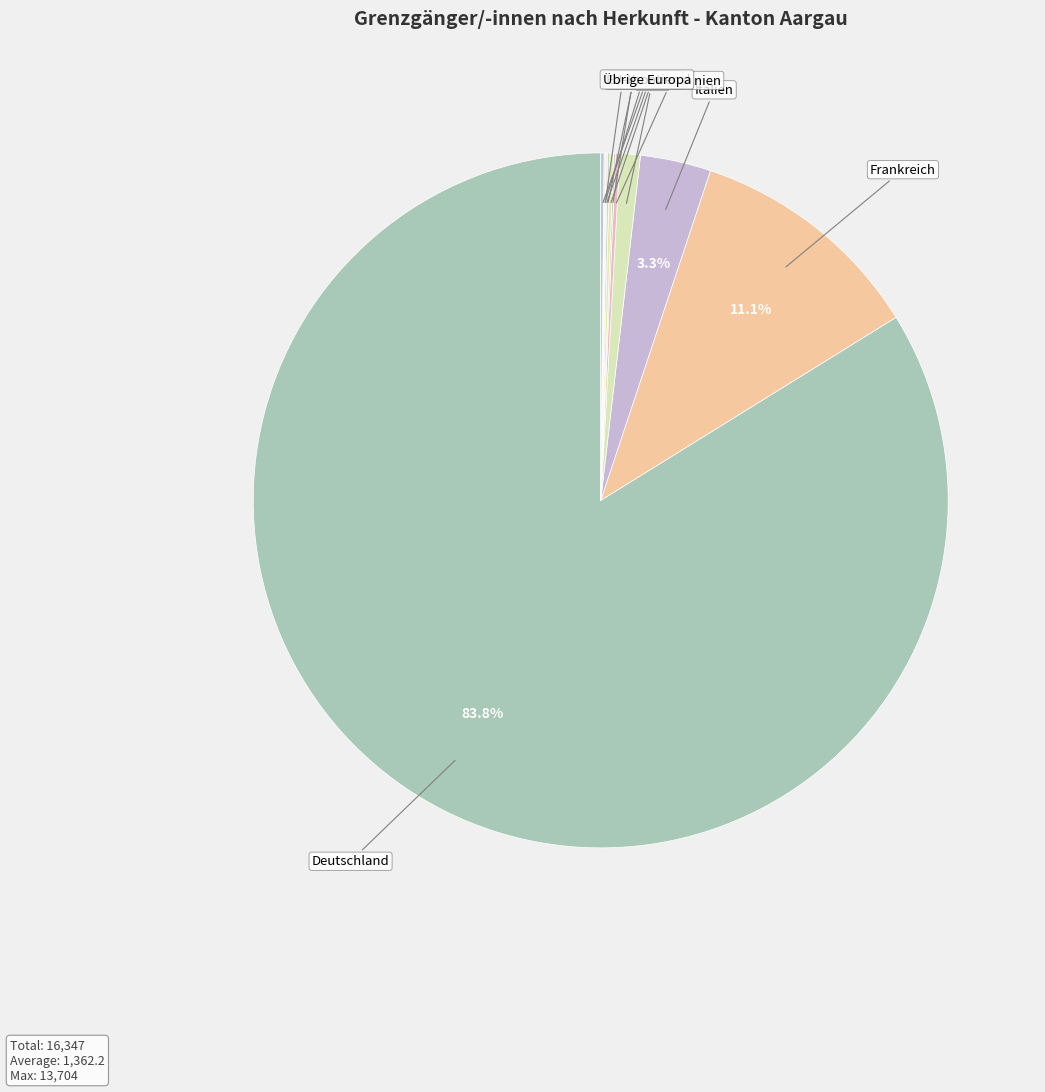

Is Deutschland the majority of the pie?

Yes